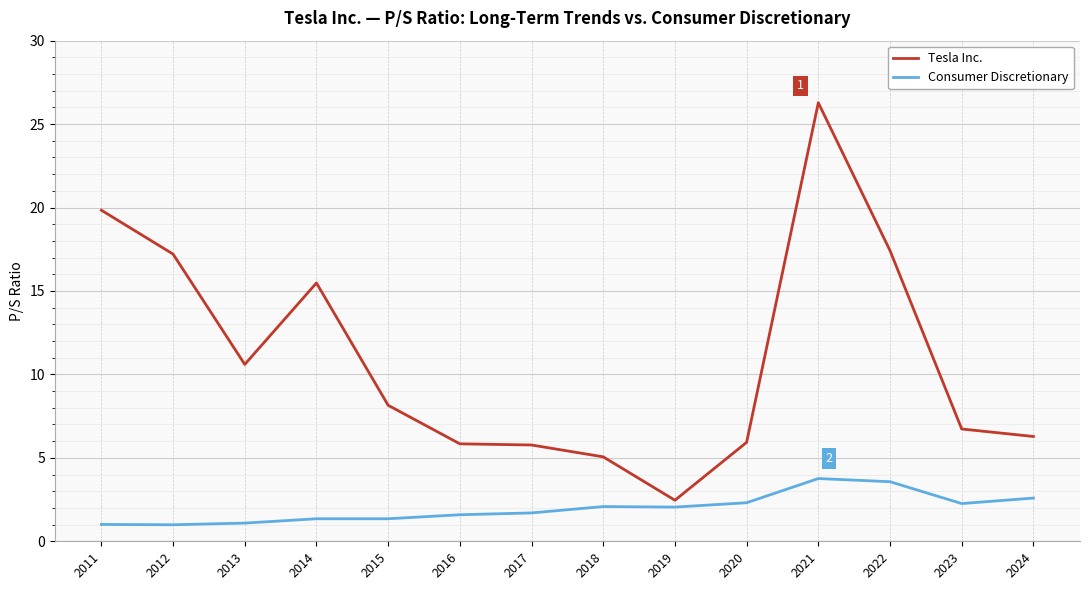

What is the difference between the maximum and minimum values in the Tesla Inc. series?

23.8